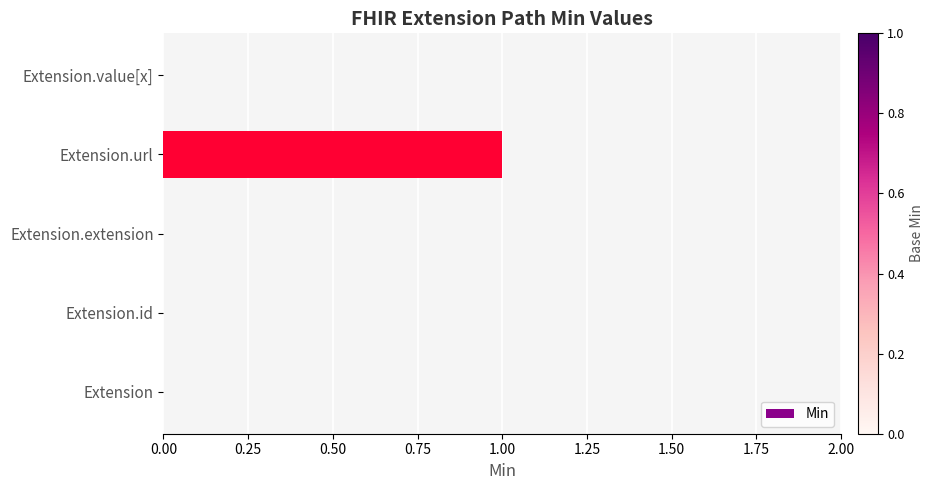

How many data points does each series have?

5